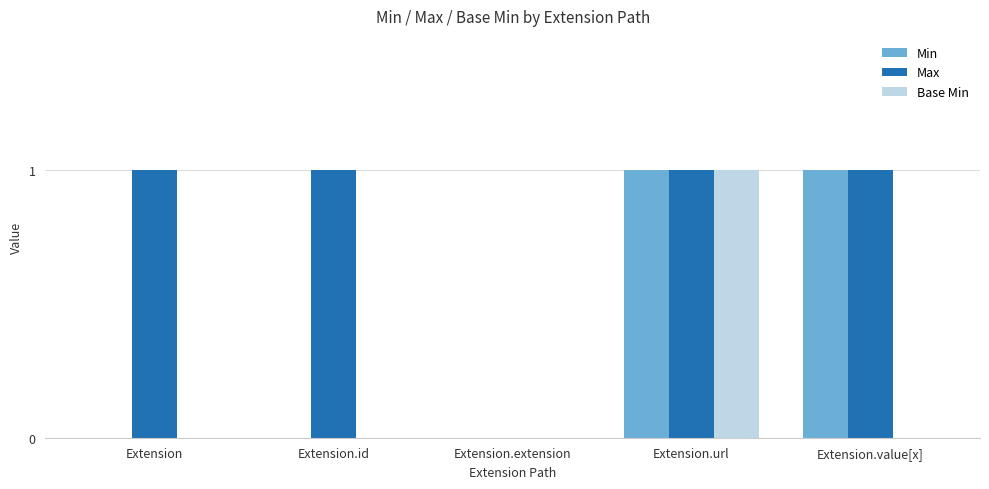

Which series has the largest total across all categories?

Max